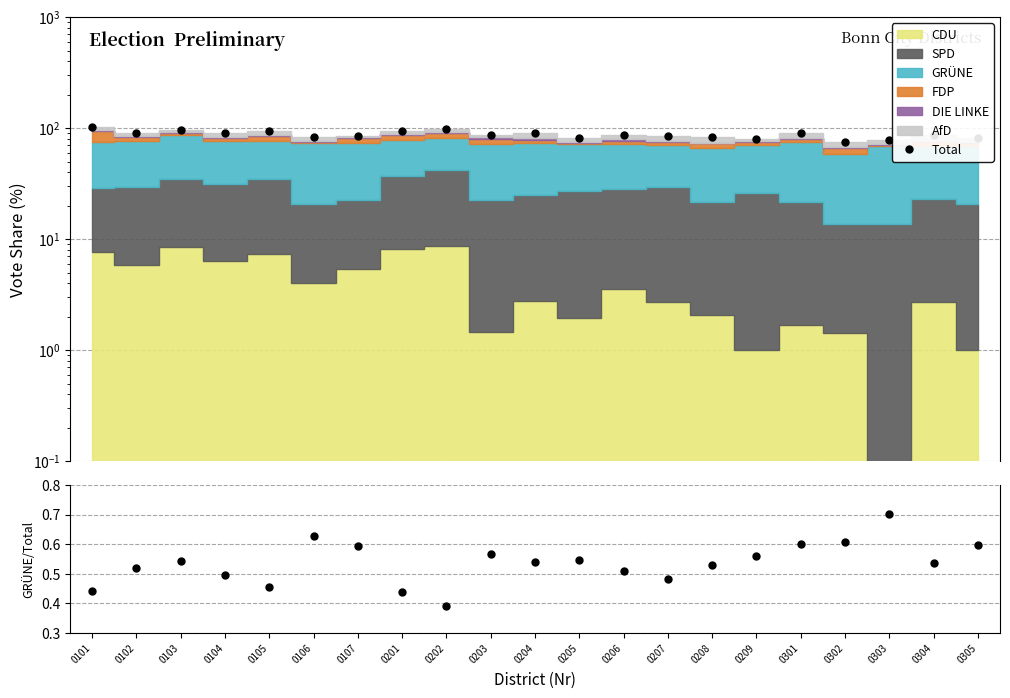

Reading left to right, transcribe all the data shown in this chart.

Total: 0101=103.3	0102=91.3	0103=96.7	0104=90.6	0105=93.5	0106=83.5	0107=85.8	0201=95.2	0202=99.1	0203=87.0	0204=89.5	0205=81.2	0206=86.5	0207=84.3	0208=83.3	0209=80.3	0301=89.6	0302=74.4	0303=78.0	0304=86.4	0305=81.7
GRÜNE/Total: 0101=0.4	0102=0.5	0103=0.5	0104=0.5	0105=0.5	0106=0.6	0107=0.6	0201=0.4	0202=0.4	0203=0.6	0204=0.5	0205=0.5	0206=0.5	0207=0.5	0208=0.5	0209=0.6	0301=0.6	0302=0.6	0303=0.7	0304=0.5	0305=0.6